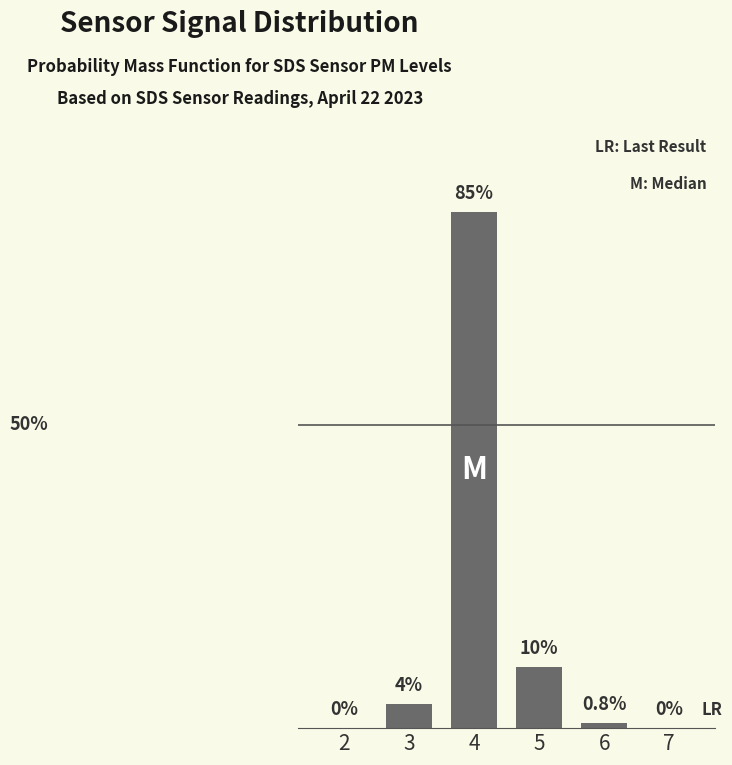

The chart shows a value of 149.2 at 4. True or false?

False